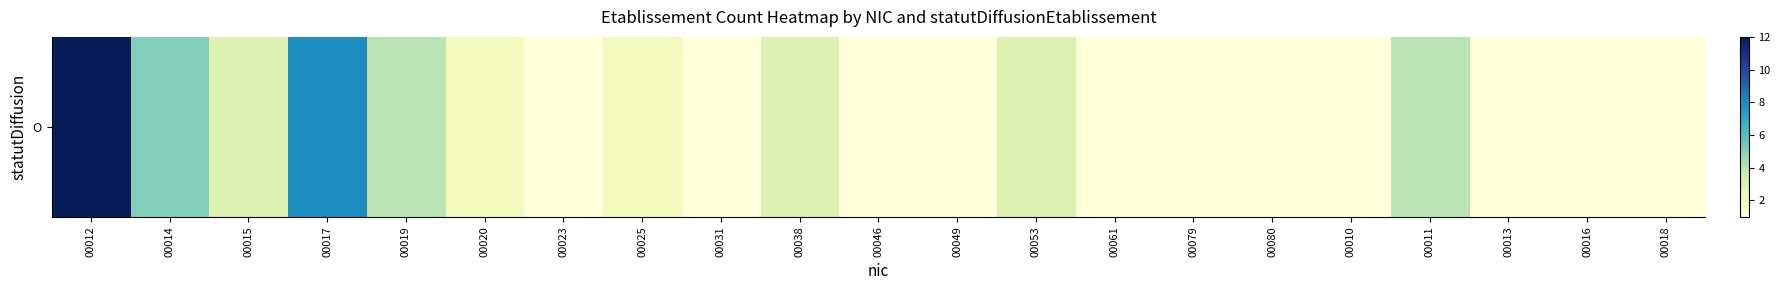

What is the difference between the maximum and minimum values?

11